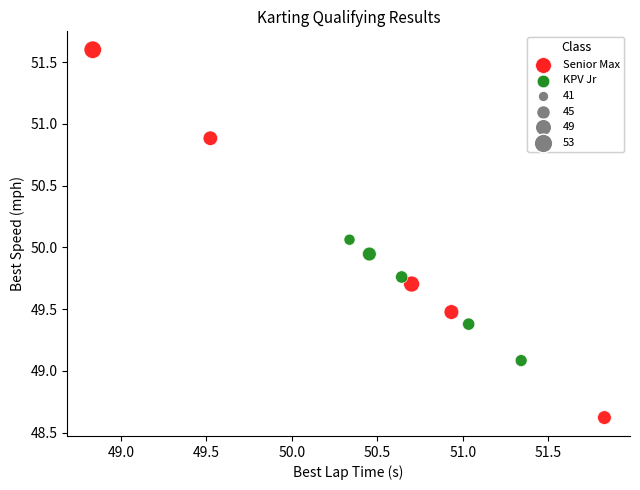

Which series reaches the maximum Y coordinate?

Senior Max